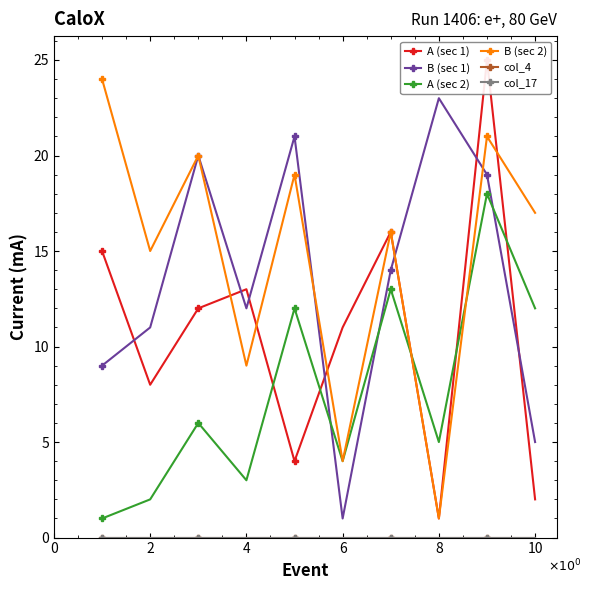

What are all the series names shown in the legend?

A (sec 1), B (sec 1), A (sec 2), B (sec 2), col_4, col_17